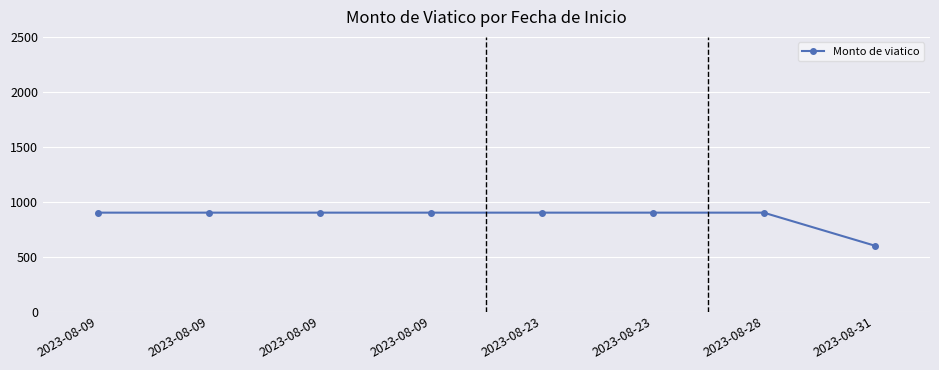

How many values are below 900?

1